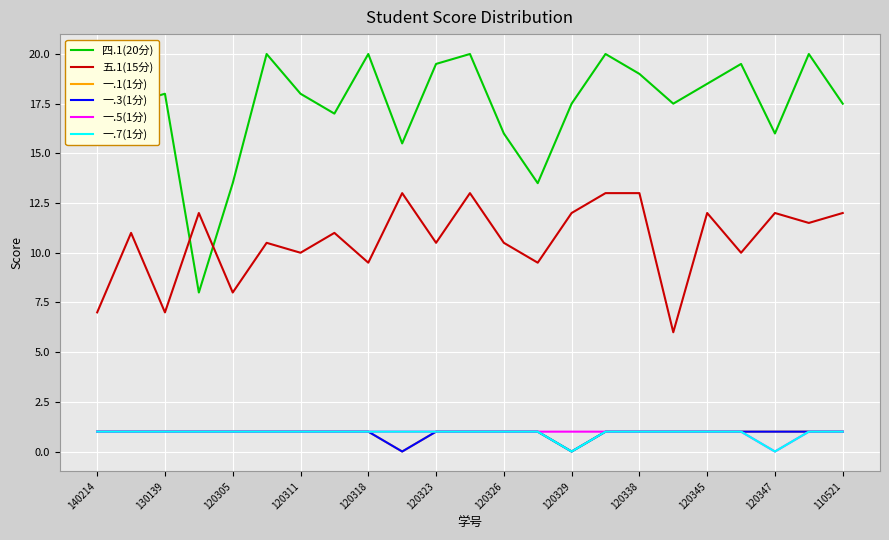

True or false: 一.1(1分) and 五.1(15分) cross at least once.

False